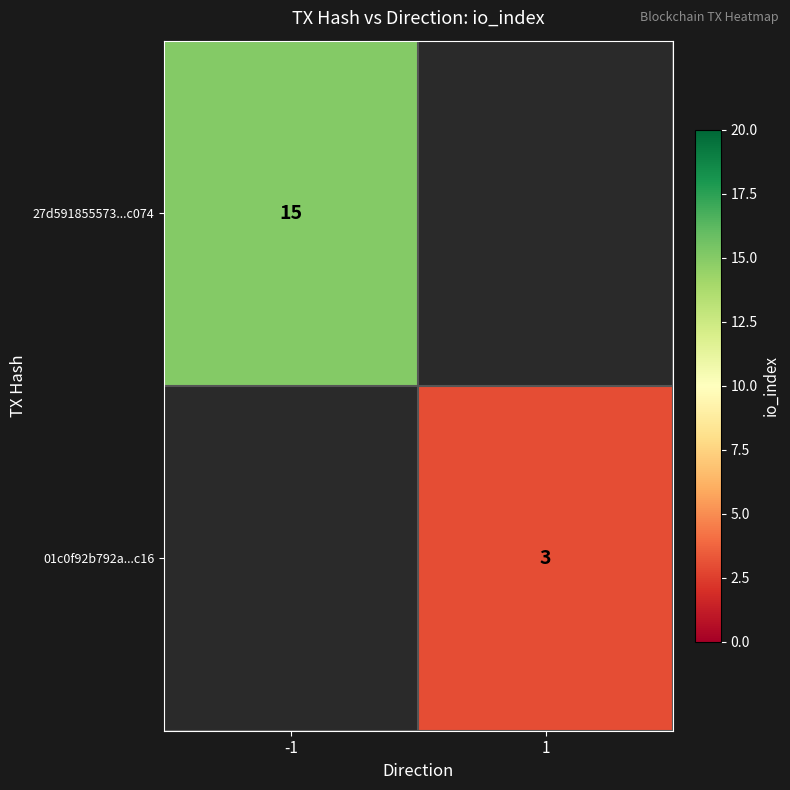

The value of 01c0f92b792a...c16 at 1 is 4. True or false?

False